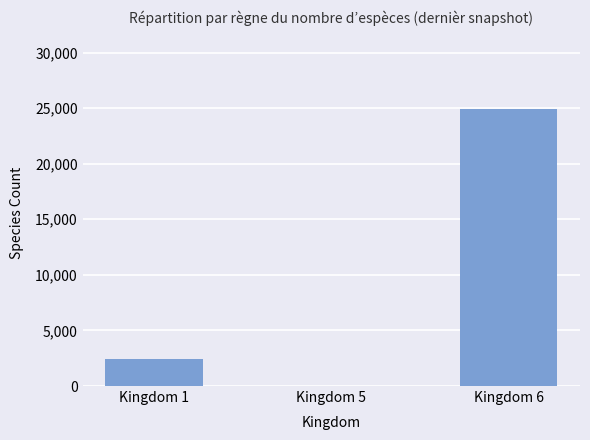

The chart shows a value of 2441 at Kingdom 1. True or false?

True